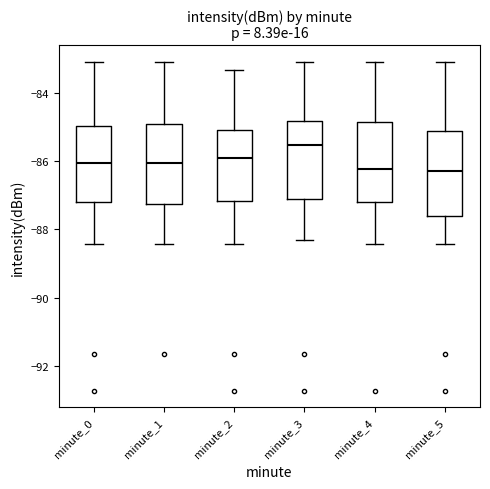

Reading left to right, transcribe this box plot: for each box, give where its median line is, the range the box spans, and where its two whiskers end, as read against the y-axis. The values are not printed on the chart, so give them approximately, as read against the axis.

minute_0: median -86.0, box -87.2 to -85.0, whiskers -88.4 to -83.0
minute_1: median -86.0, box -87.2 to -85.0, whiskers -88.4 to -83.0
minute_2: median -86.0, box -87.2 to -85.0, whiskers -88.4 to -83.4
minute_3: median -85.6, box -87.2 to -84.8, whiskers -88.2 to -83.0
minute_4: median -86.2, box -87.2 to -84.8, whiskers -88.4 to -83.0
minute_5: median -86.2, box -87.6 to -85.2, whiskers -88.4 to -83.0